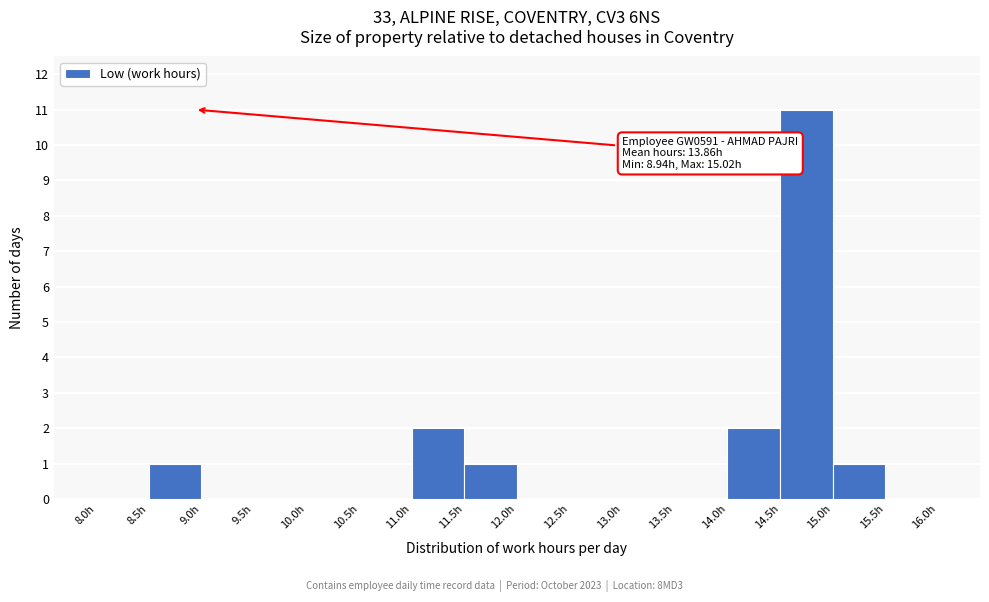

Which range on the x-axis has the tallest bar?

14.5 to 15.0